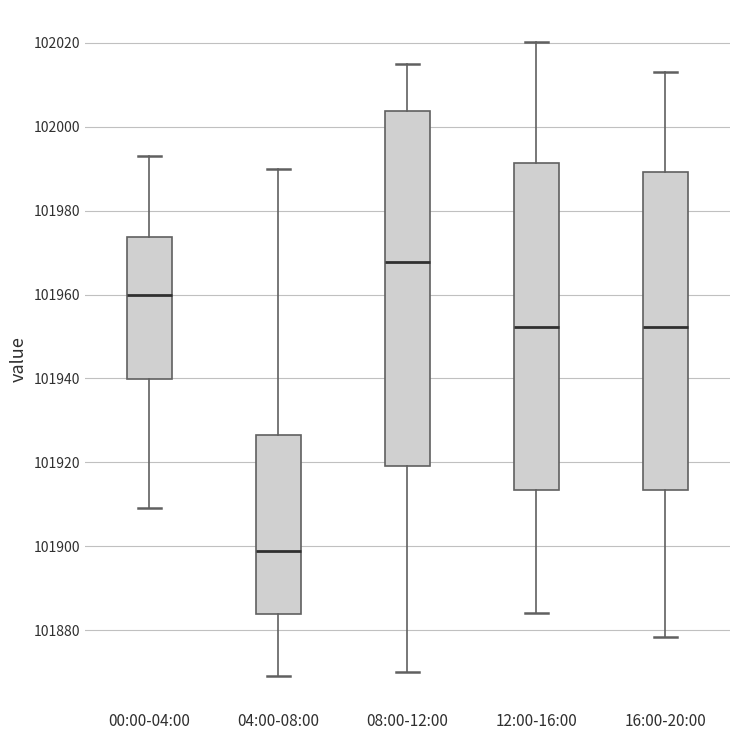

Where does the lower whisker of the box for 08:00-12:00 end on the y-axis? The values are not printed on the chart, so give them approximately, as read against the axis.

101870